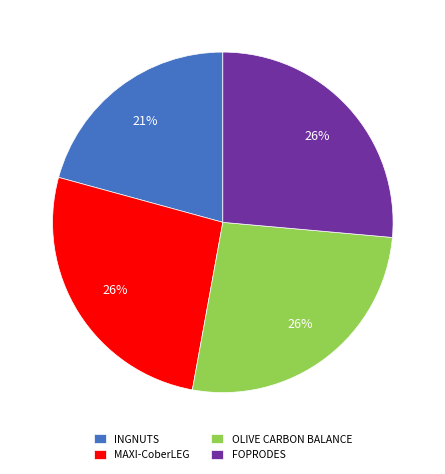

Which category has the smallest portion of the pie?

INGNUTS